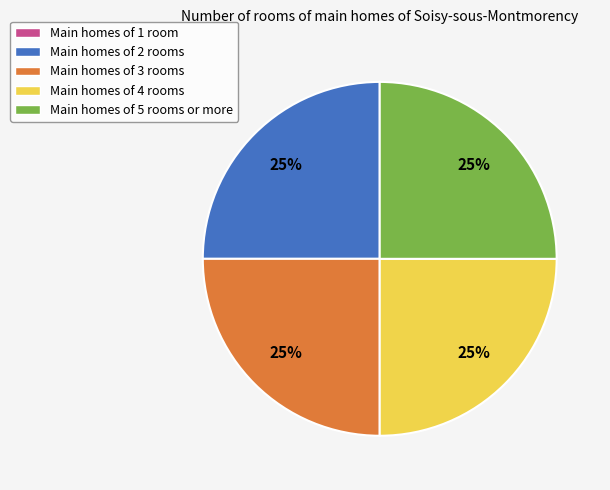

Is there a majority slice in this chart?

No